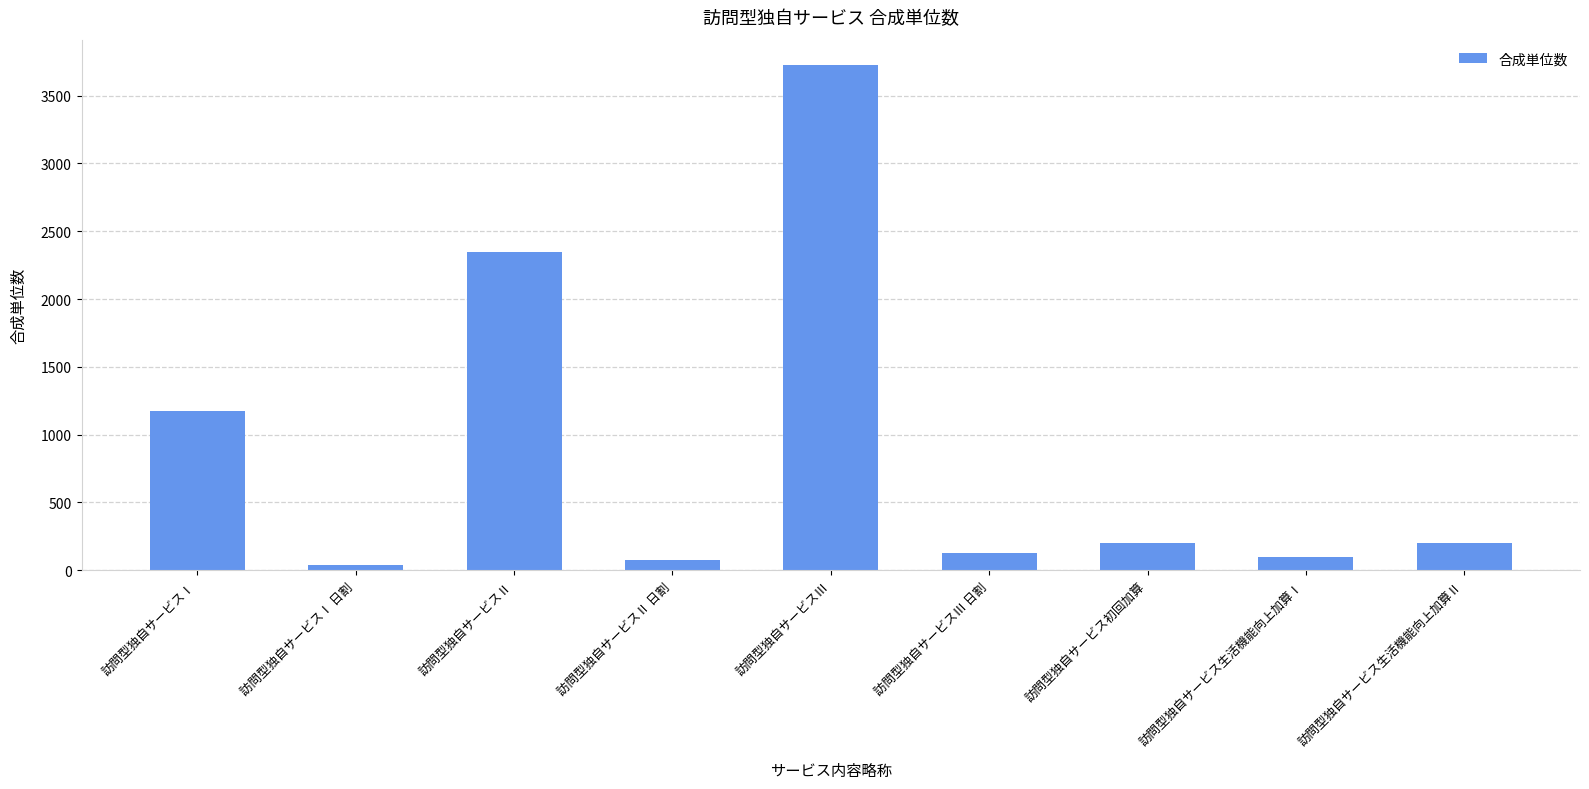

What position from the left is 訪問型独自サービス初回加算?

7